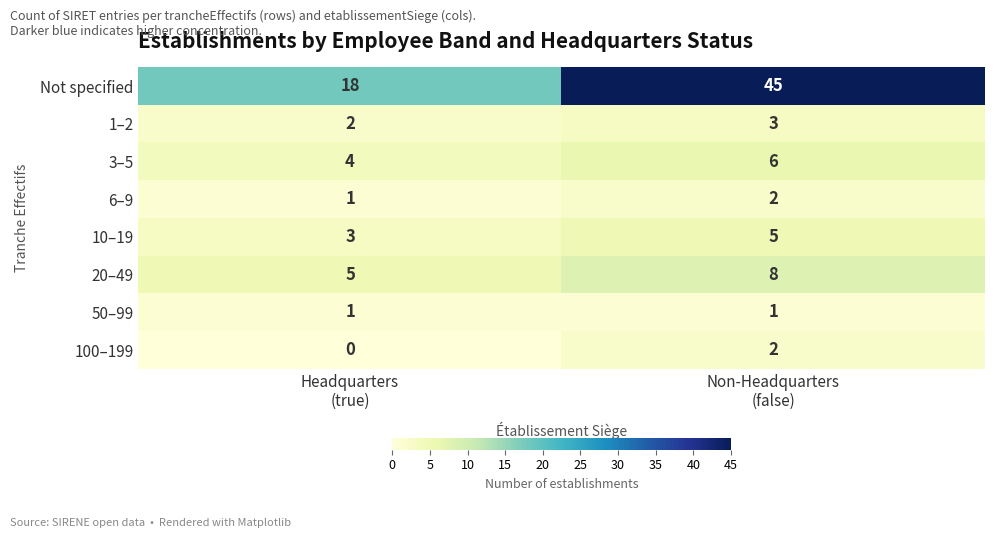

Which series has the largest total across all categories?

Not specified